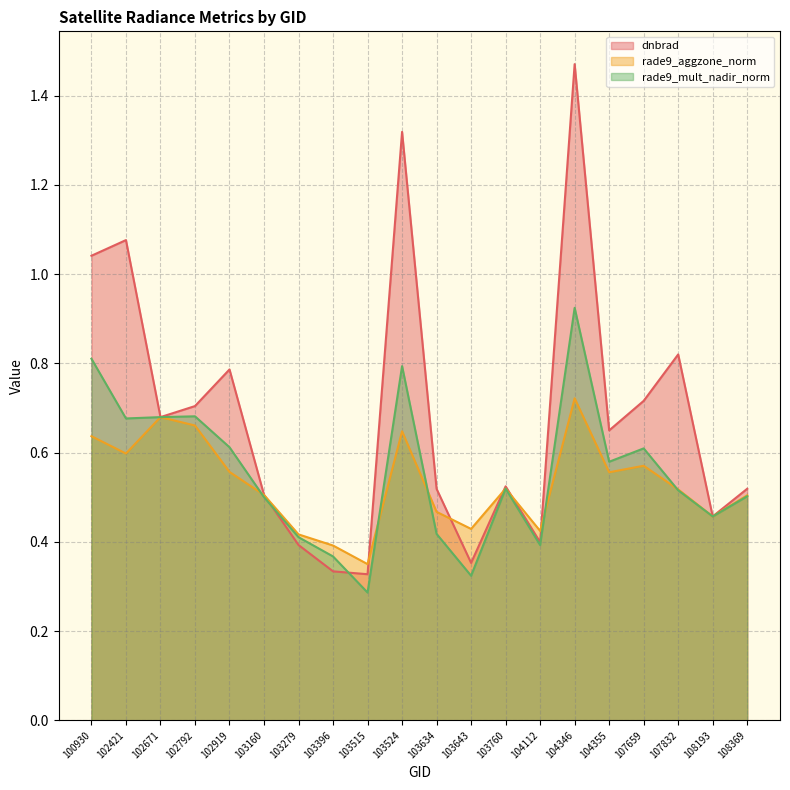

Reading right to left, list all the values displayed in this chart.

dnbrad: 108369=0.5	108193=0.5	107832=0.8	107659=0.7	104355=0.6	104346=1.5	104112=0.4	103760=0.5	103643=0.4	103634=0.5	103524=1.3	103515=0.3	103396=0.3	103279=0.4	103160=0.5	102919=0.8	102792=0.7	102671=0.7	102421=1.1	100930=1.0
rade9_aggzone_norm: 108369=0.5	108193=0.5	107832=0.5	107659=0.6	104355=0.6	104346=0.7	104112=0.4	103760=0.5	103643=0.4	103634=0.5	103524=0.6	103515=0.3	103396=0.4	103279=0.4	103160=0.5	102919=0.6	102792=0.7	102671=0.7	102421=0.6	100930=0.6
rade9_mult_nadir_norm: 108369=0.5	108193=0.5	107832=0.5	107659=0.6	104355=0.6	104346=0.9	104112=0.4	103760=0.5	103643=0.3	103634=0.4	103524=0.8	103515=0.3	103396=0.4	103279=0.4	103160=0.5	102919=0.6	102792=0.7	102671=0.7	102421=0.7	100930=0.8